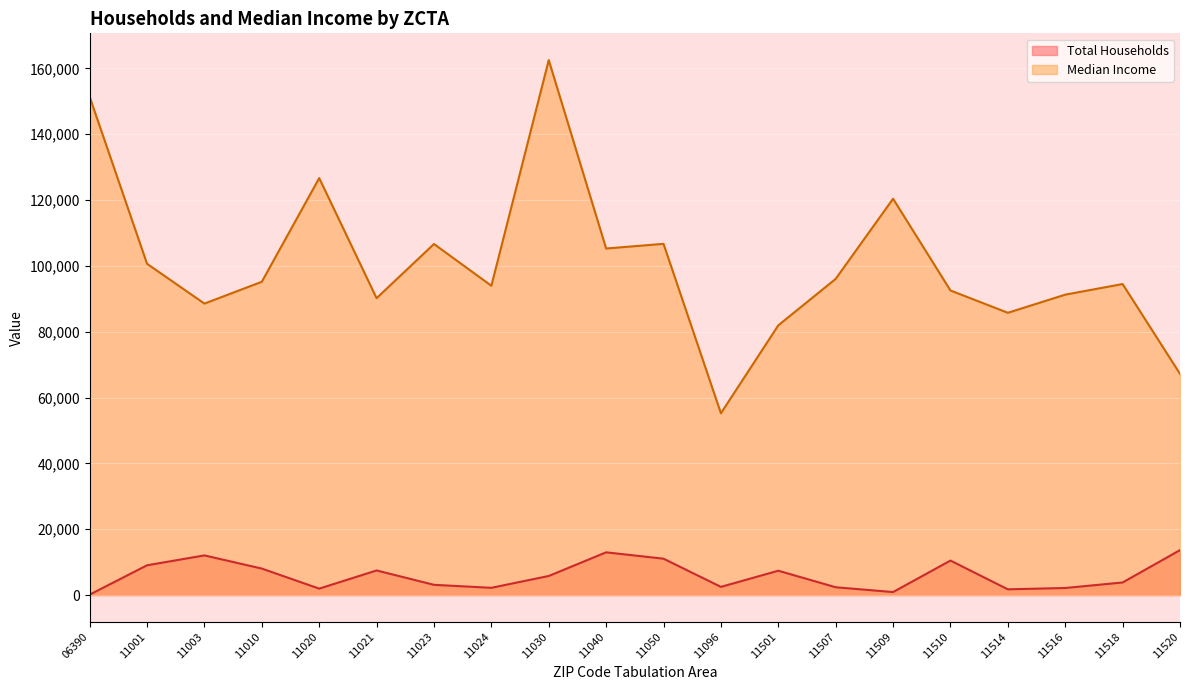

What is the difference between the highest and lowest values at 11024?

91745